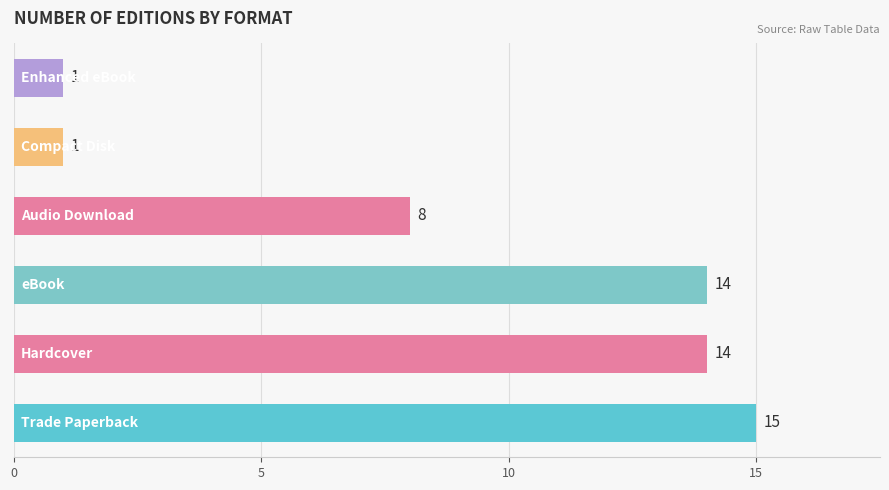

What is the maximum value shown in the chart?

15